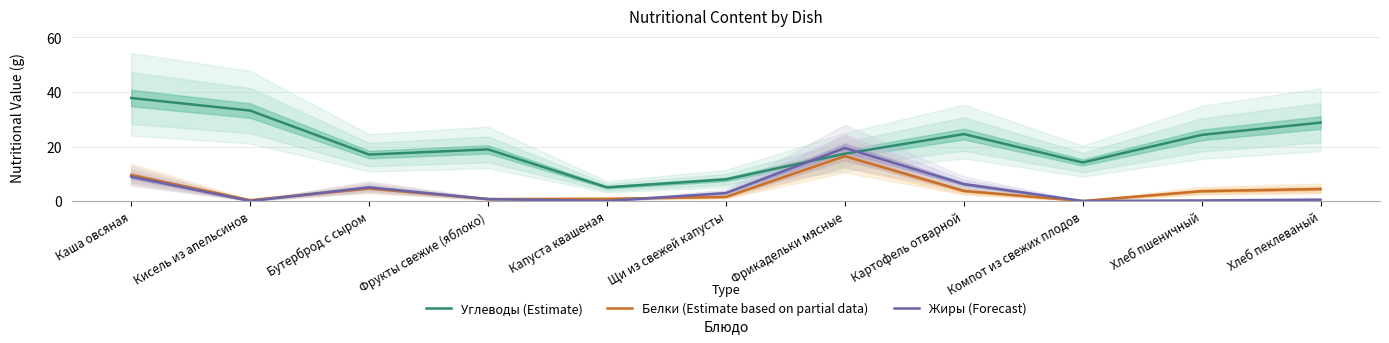

What is the spread (max minus min) of values at Фрукты свежие (яблоко)?

18.2